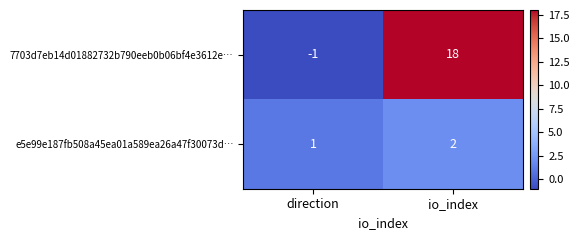

What is the sum of the 7703d7eb14d01882732b790eeb0b06bf4e3612e… values at direction and io_index?

17